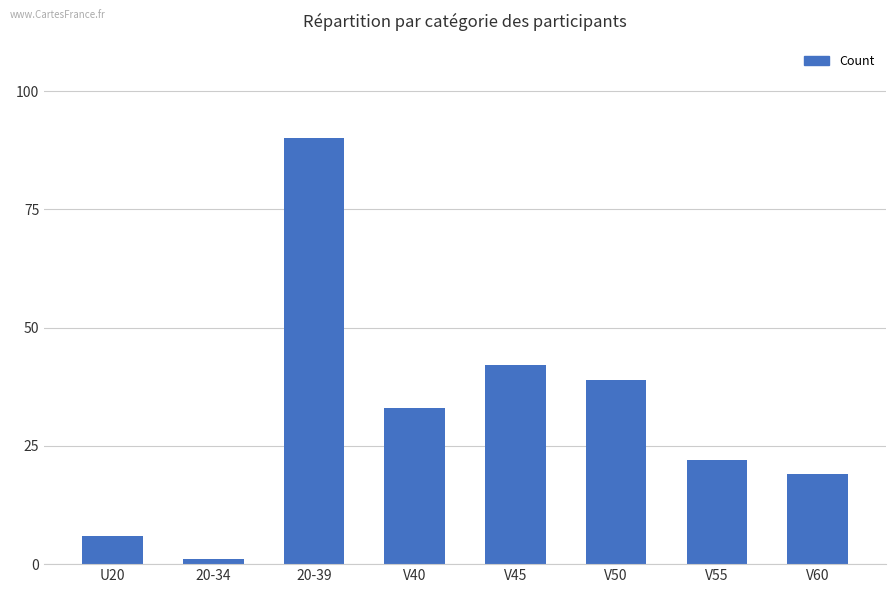

List the labels in order of value, smallest first.

20-34, U20, V60, V55, V40, V50, V45, 20-39